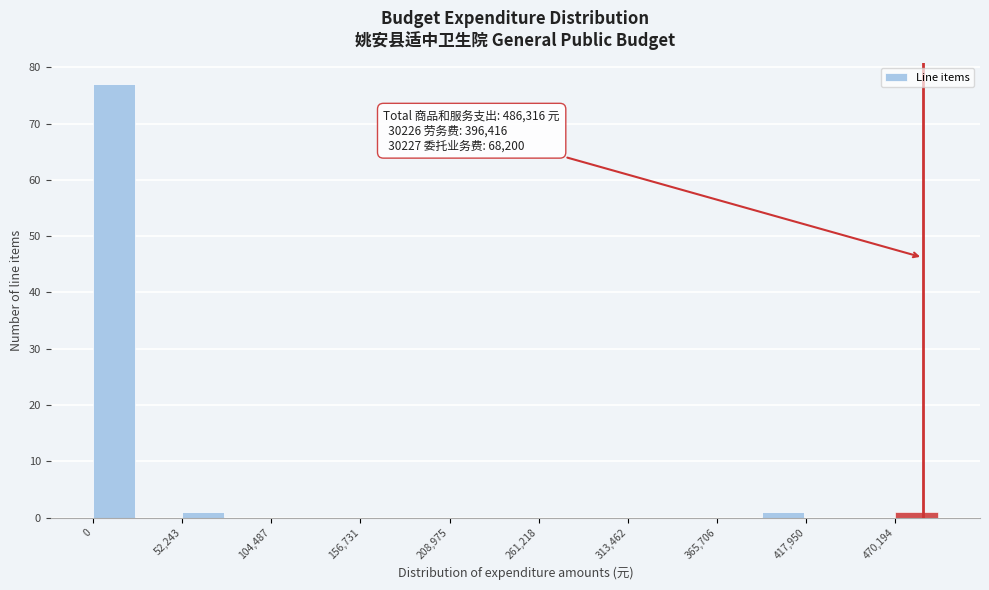

Read against the x-axis, roughly where is the centre of the tallest bar?

10000